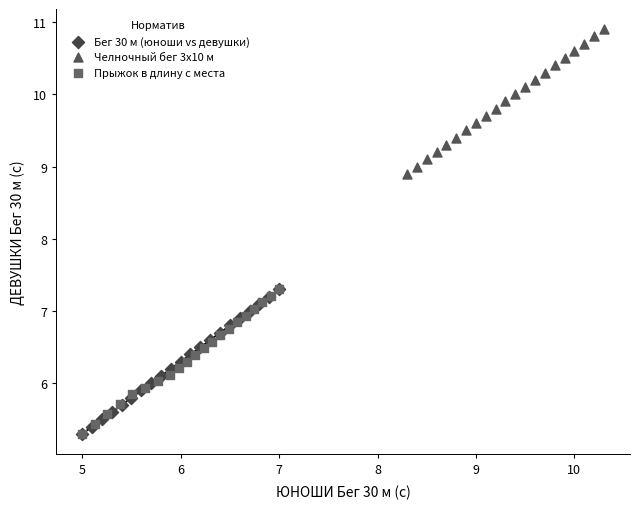

What are all the series names shown in the legend?

Бег 30 м (юноши vs девушки), Челночный бег 3x10 м, Прыжок в длину с места